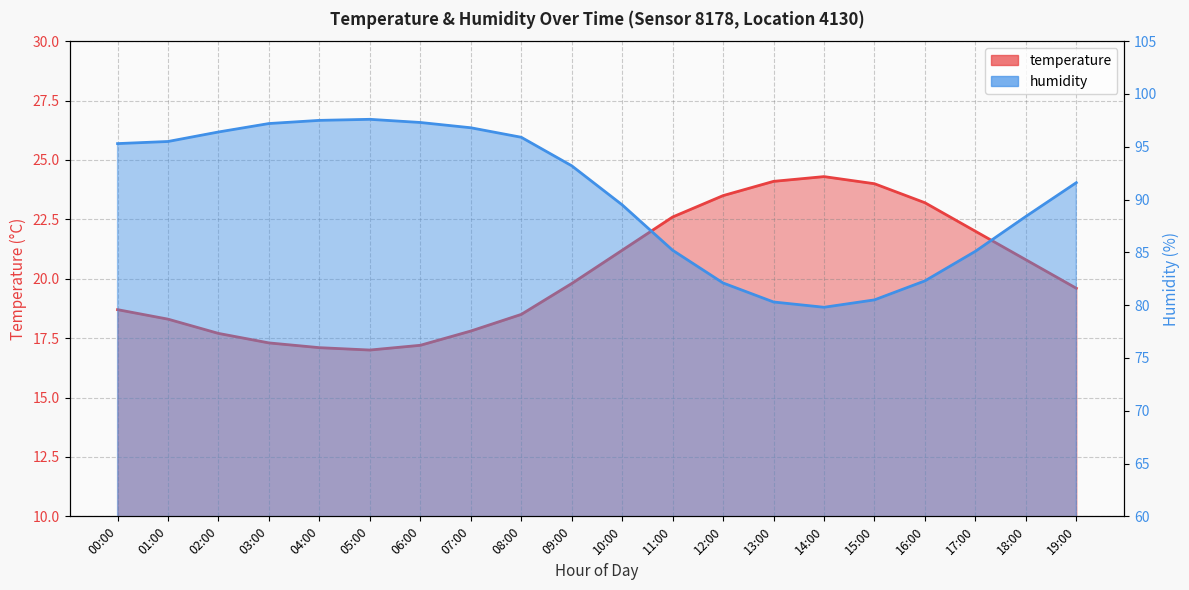

Which label corresponds to the smallest value in the chart?

05:00